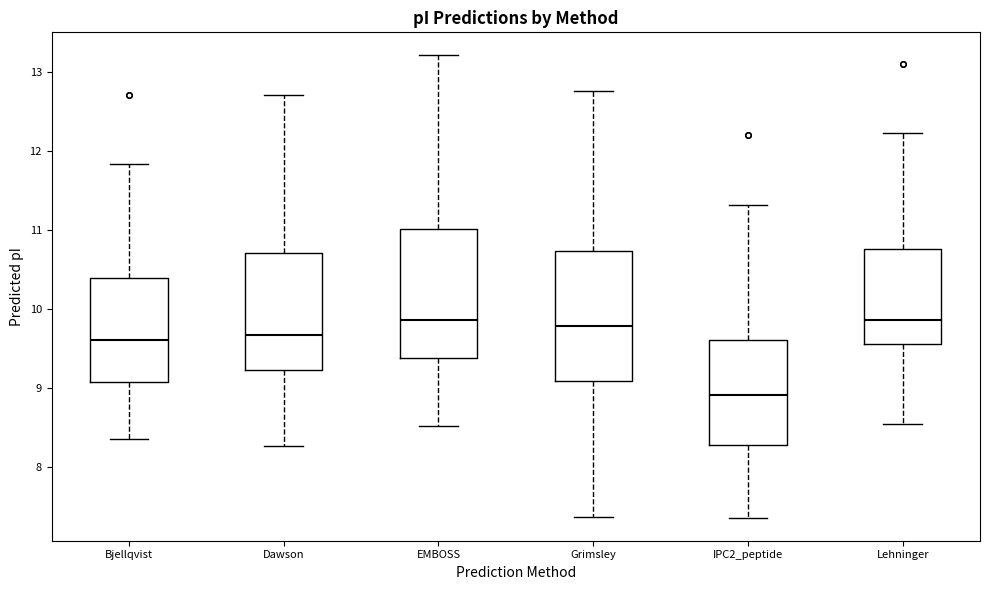

Reading left to right, transcribe this box plot: for each box, give where its median line is, the range the box spans, and where its two whiskers end, as read against the y-axis. The values are not printed on the chart, so give them approximately, as read against the axis.

Bjellqvist: median 9.6, box 9.1 to 10.4, whiskers 8.4 to 11.8
Dawson: median 9.7, box 9.2 to 10.7, whiskers 8.3 to 12.7
EMBOSS: median 9.9, box 9.4 to 11.0, whiskers 8.5 to 13.2
Grimsley: median 9.8, box 9.1 to 10.7, whiskers 7.4 to 12.7
IPC2_peptide: median 8.9, box 8.3 to 9.6, whiskers 7.4 to 11.3
Lehninger: median 9.9, box 9.6 to 10.8, whiskers 8.6 to 12.2